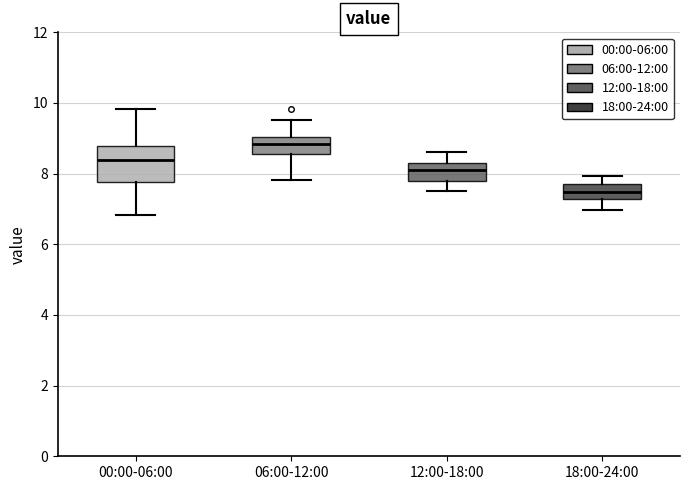

Reading left to right, transcribe this box plot: for each box, give where its median line is, the range the box spans, and where its two whiskers end, as read against the y-axis. The values are not printed on the chart, so give them approximately, as read against the axis.

00:00-06:00: median 8.4, box 7.8 to 8.8, whiskers 6.8 to 9.8
06:00-12:00: median 8.8, box 8.6 to 9.0, whiskers 7.8 to 9.6
12:00-18:00: median 8.2, box 7.8 to 8.4, whiskers 7.6 to 8.6
18:00-24:00: median 7.4, box 7.2 to 7.8, whiskers 7.0 to 8.0